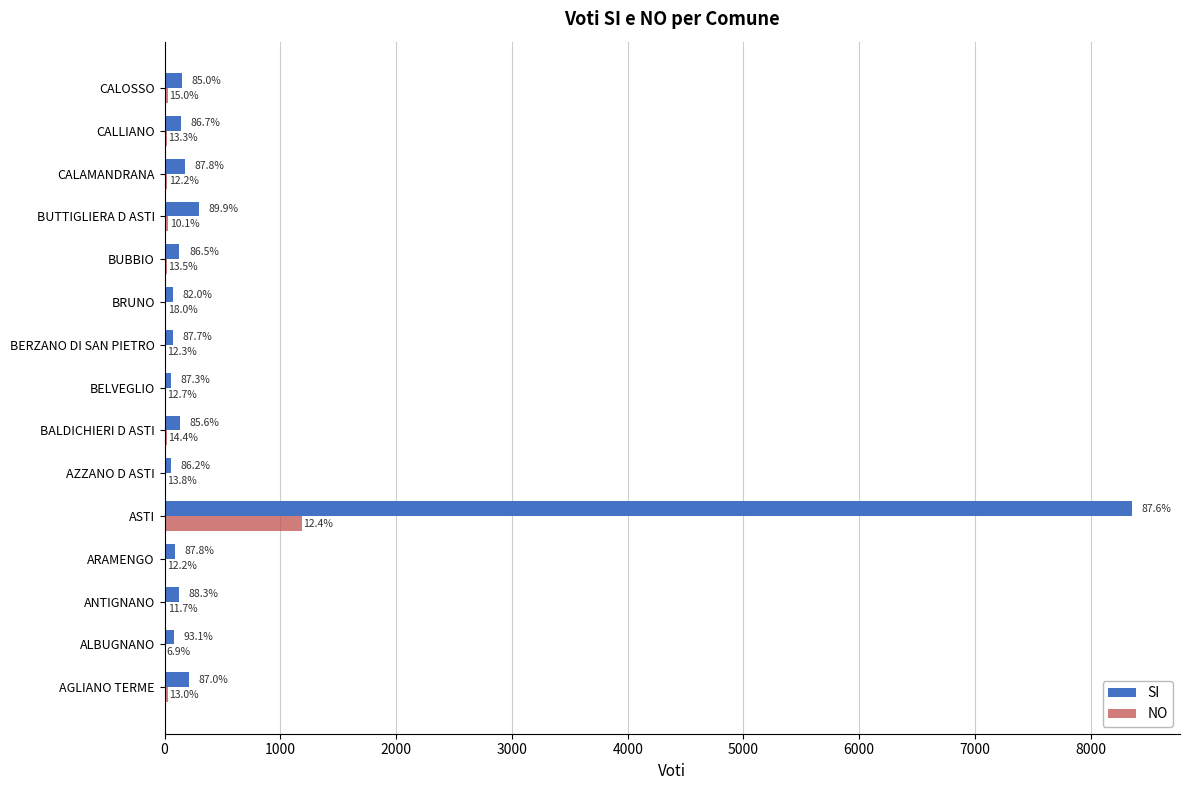

What are all the series names shown in the legend?

SI, NO